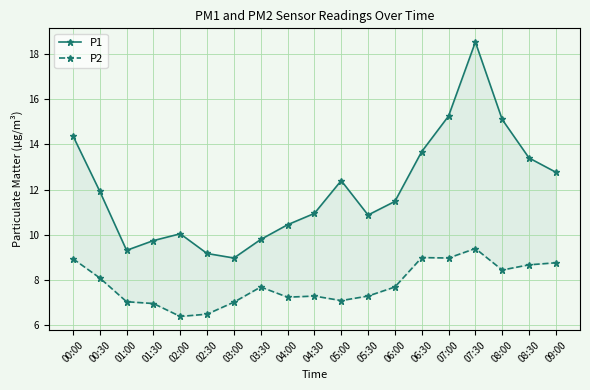

True or false: P2 and P1 cross at least once.

False